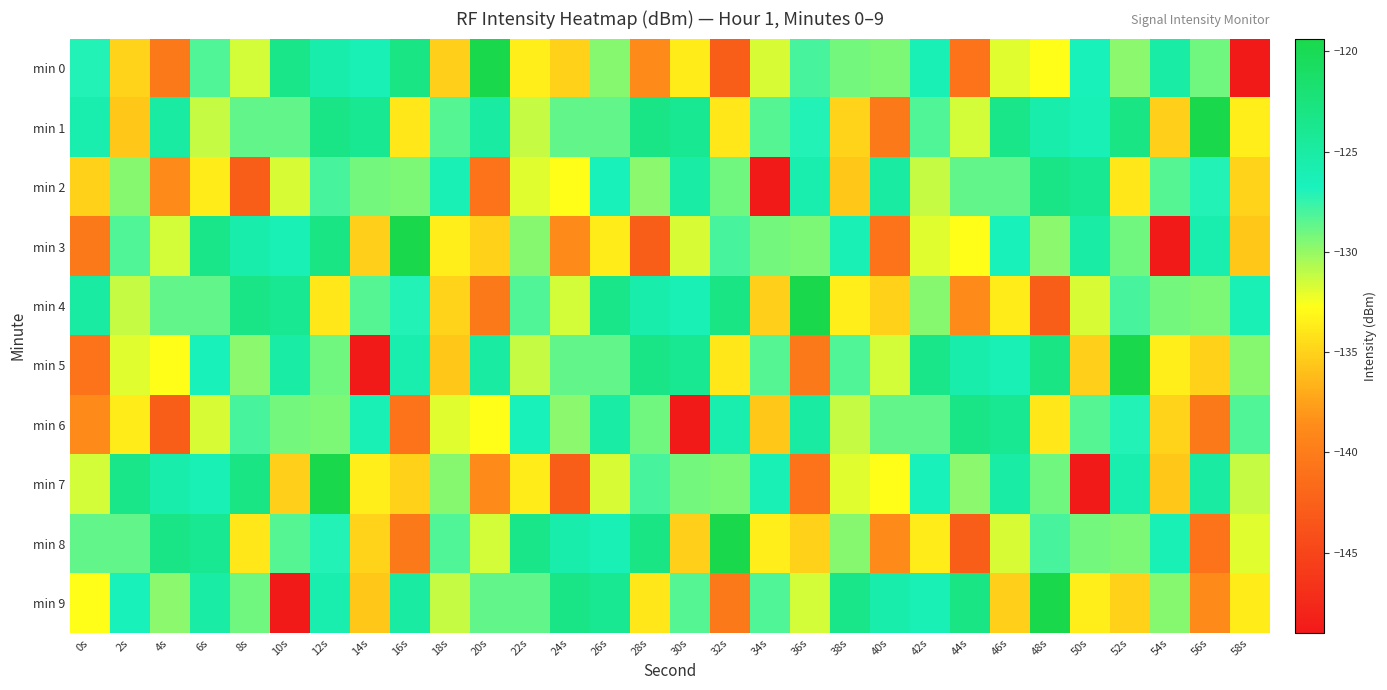

Which series has the widest spread of values?

min 0